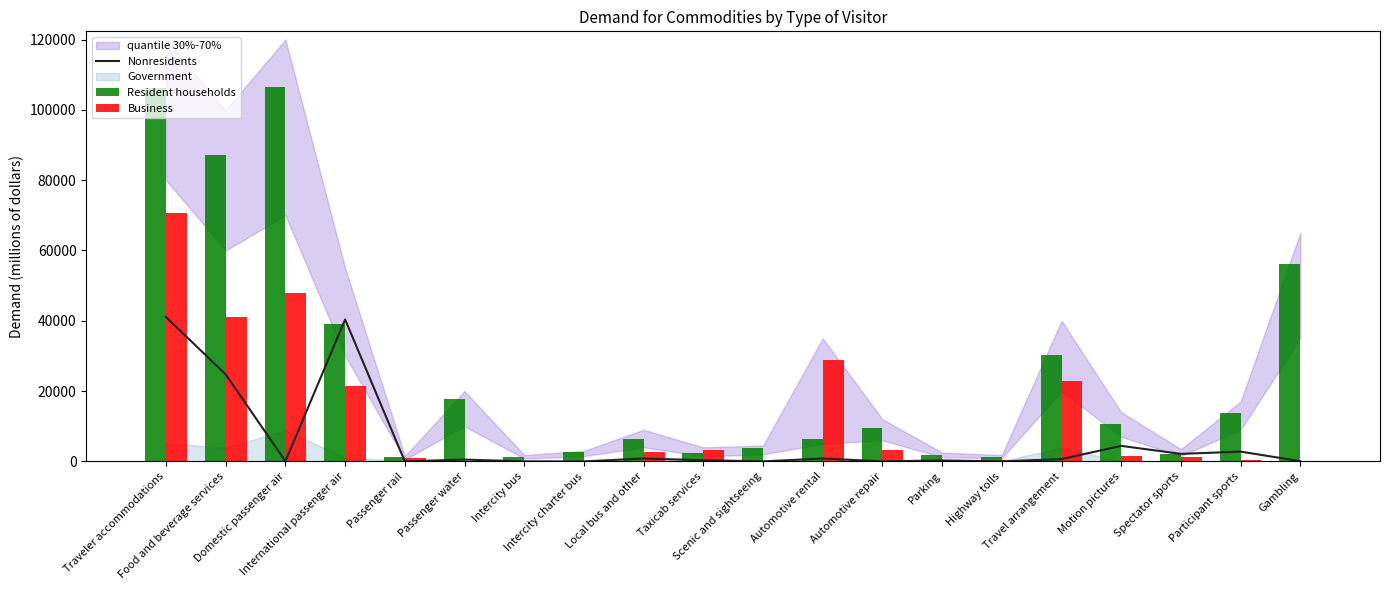

At which category is the sum across all series the highest?

Traveler accommodations